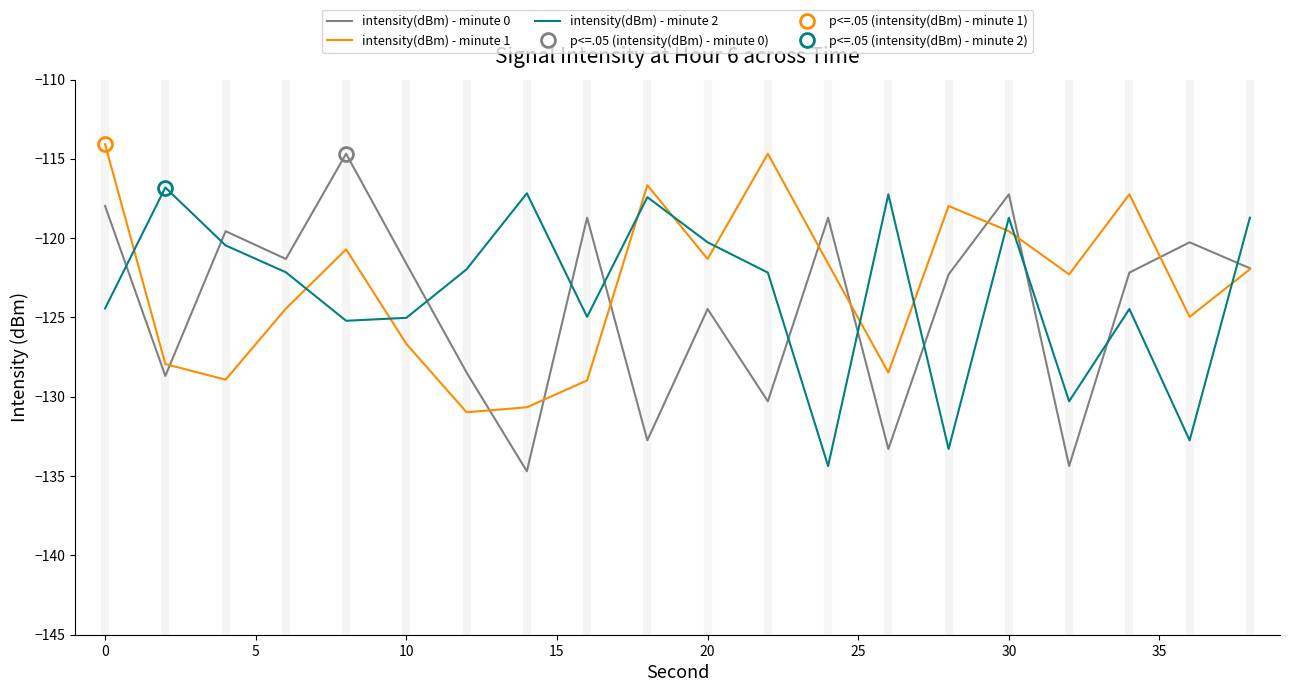

Rank the series by their average value, from lowest to highest.

intensity(dBm) - minute 0, intensity(dBm) - minute 2, intensity(dBm) - minute 1